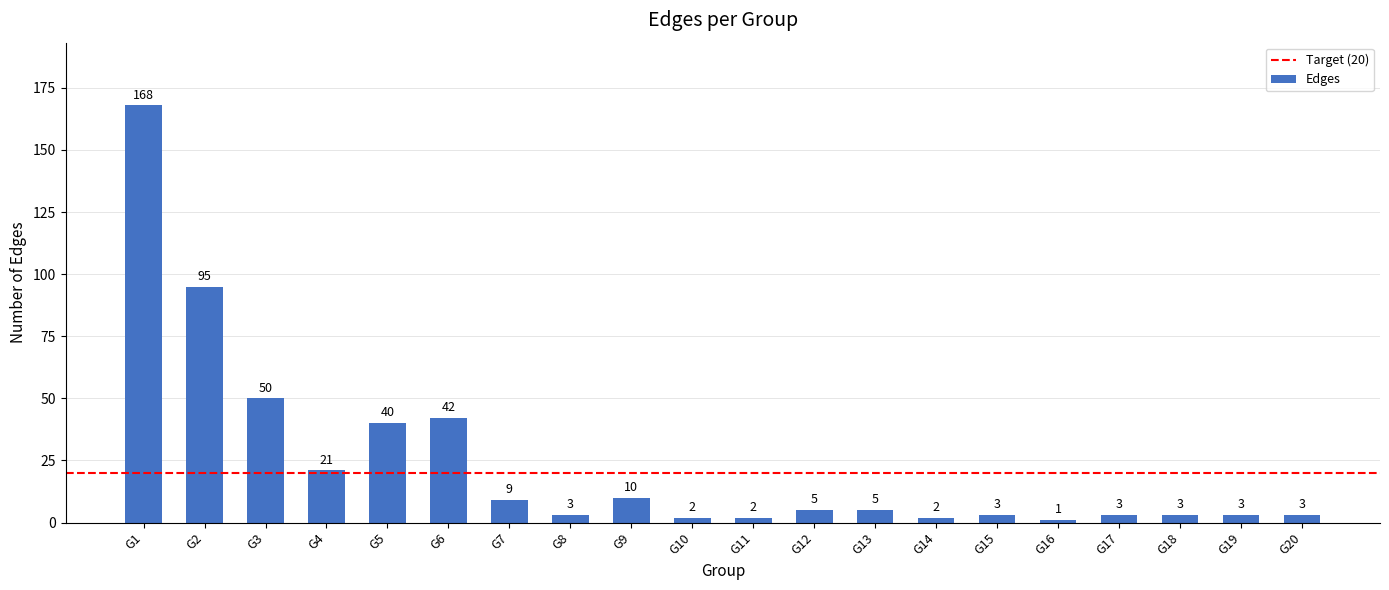

Reading right to left, what are all the values shown in this chart?

3	3	3	3	1	3	2	5	5	2	2	10	3	9	42	40	21	50	95	168